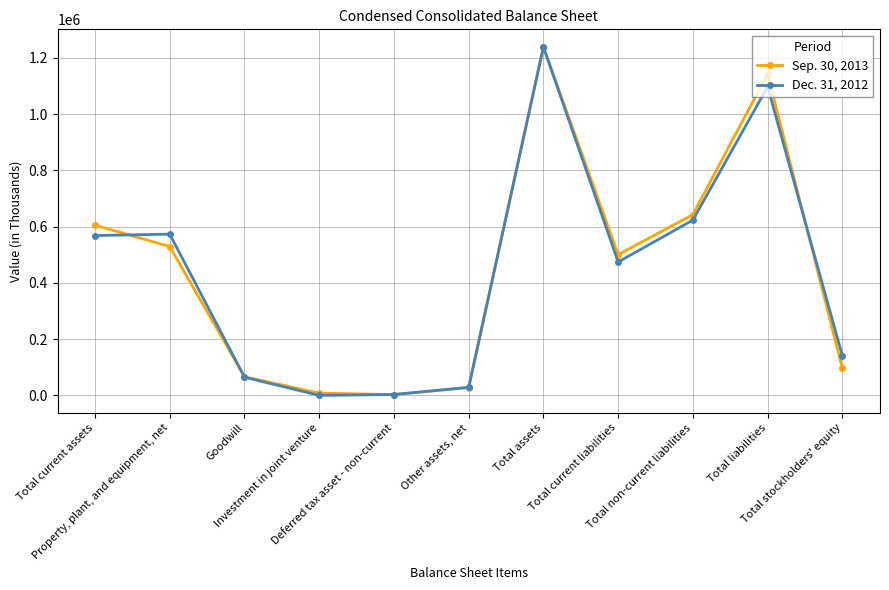

List the series in order of their peak value, highest first.

Sep. 30, 2013, Dec. 31, 2012